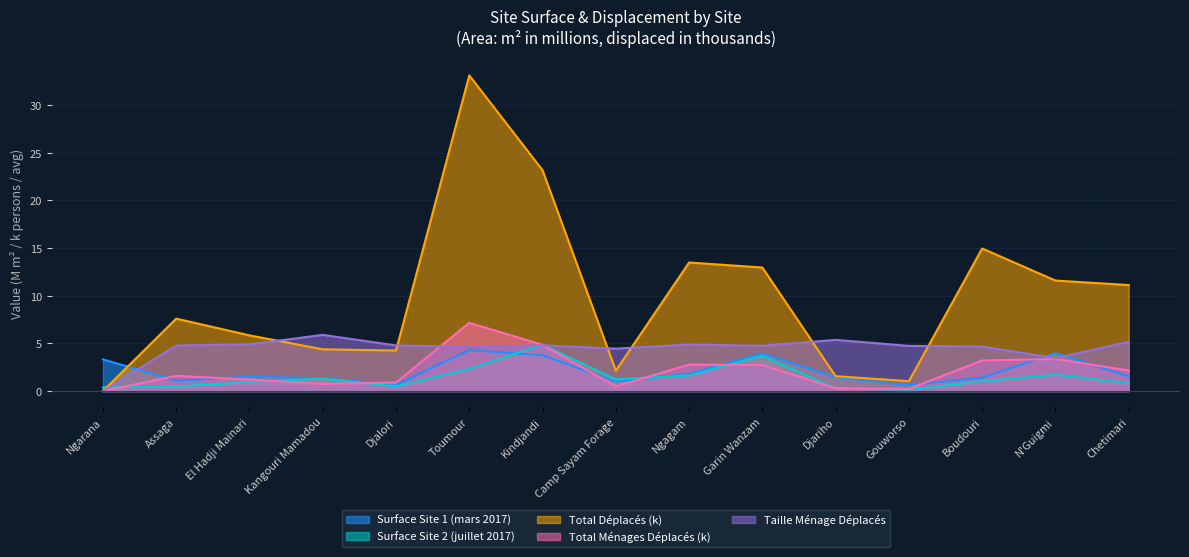

True or false: Total Ménages Déplacés and Surface Site 1 (mars 2017) intersect in this chart.

True